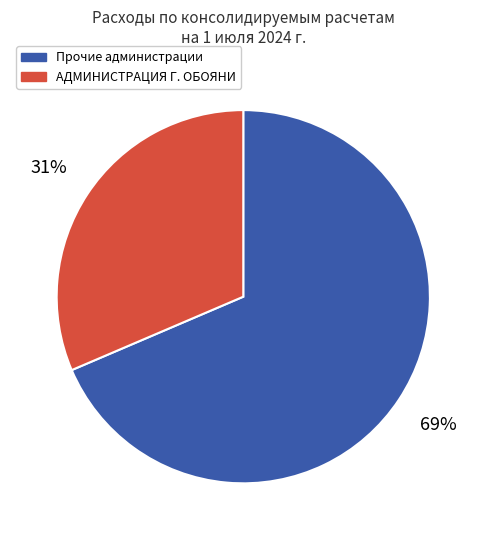

Is there a majority slice in this chart?

Yes